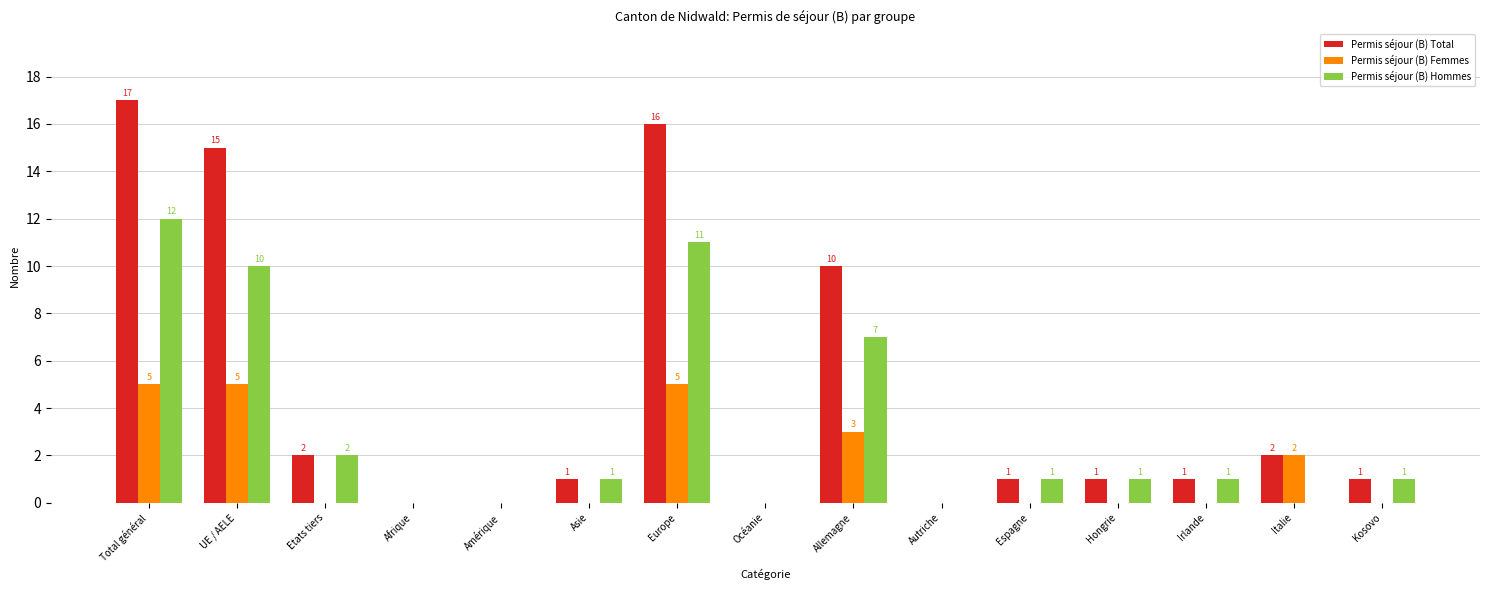

What is the highest value of the Permis séjour (B) Femmes series?

5